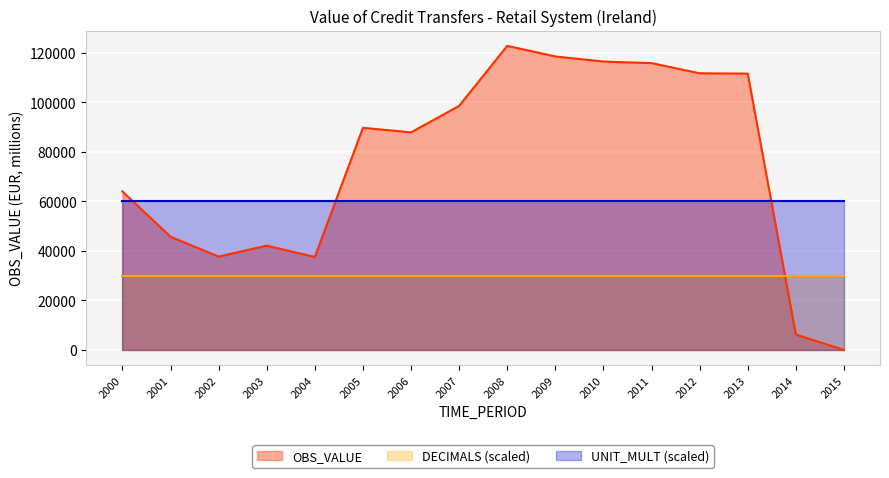

Is the value of DECIMALS (scaled) at 2014 greater than the value of OBS_VALUE at 2006?

No